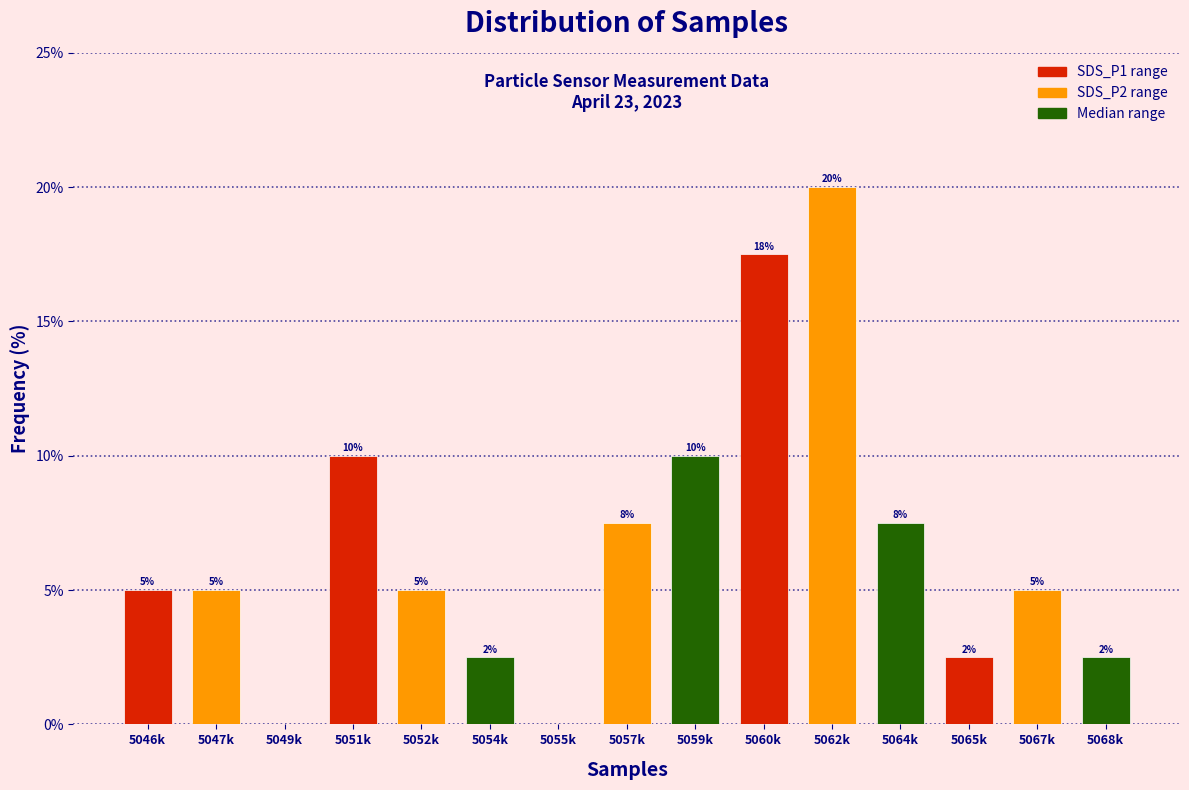

Which label corresponds to the largest value in the chart?

5062k